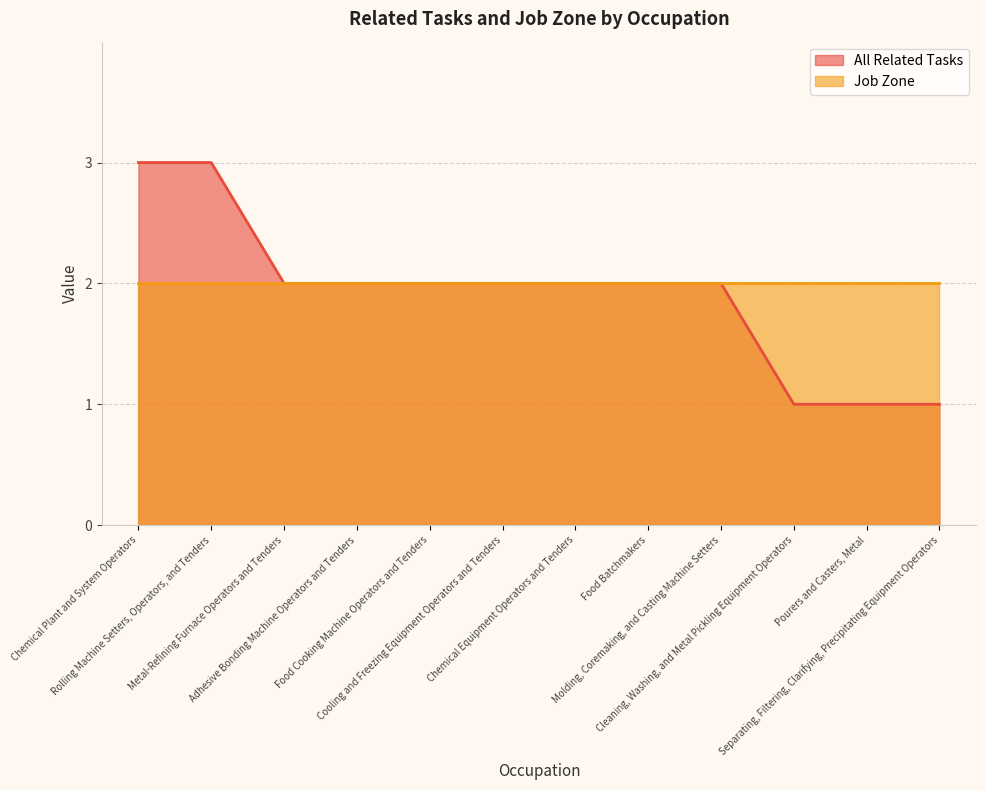

What is the ratio of the value at Chemical Equipment Operators and Tenders to the value at Pourers and Casters, Metal?

2.0